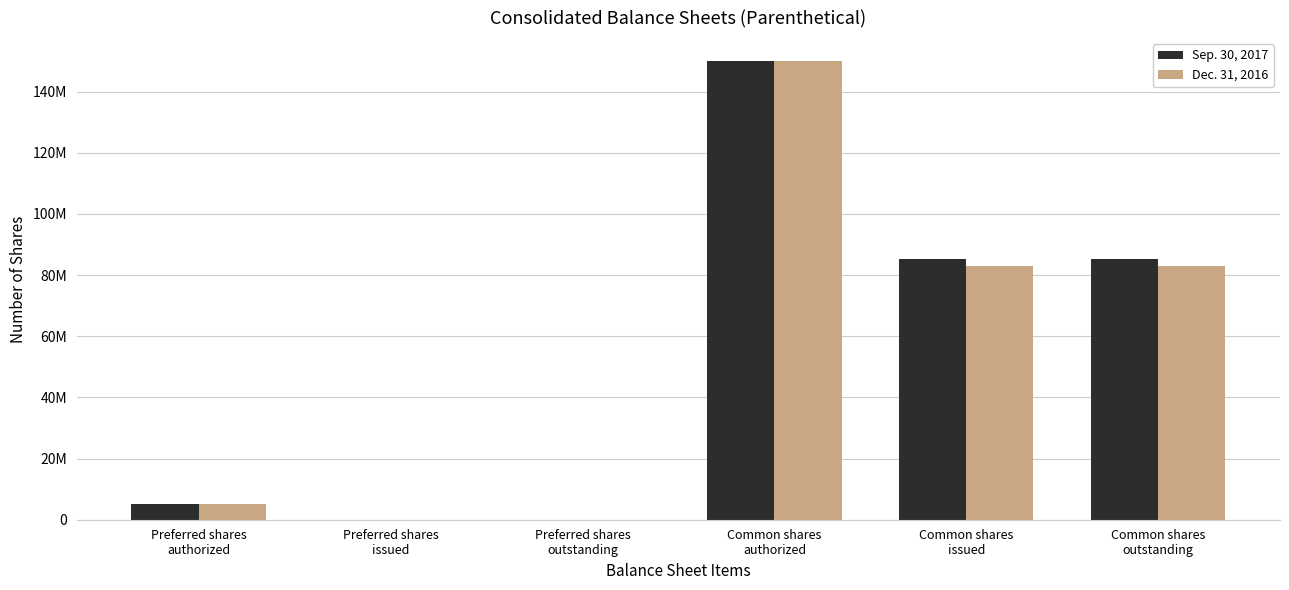

Rank the series at Preferred shares
outstanding from highest to lowest value.

Sep. 30, 2017, Dec. 31, 2016